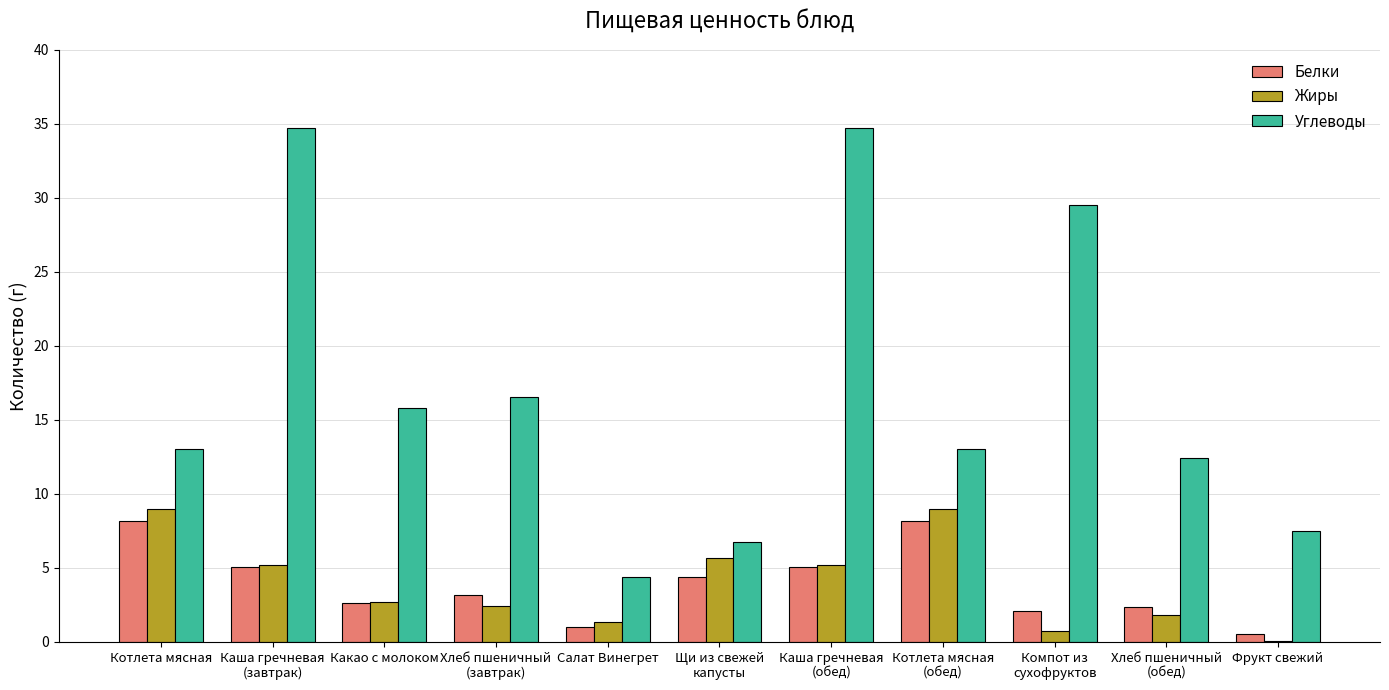

What is the total value across all series at Салат Винегрет?

6.7